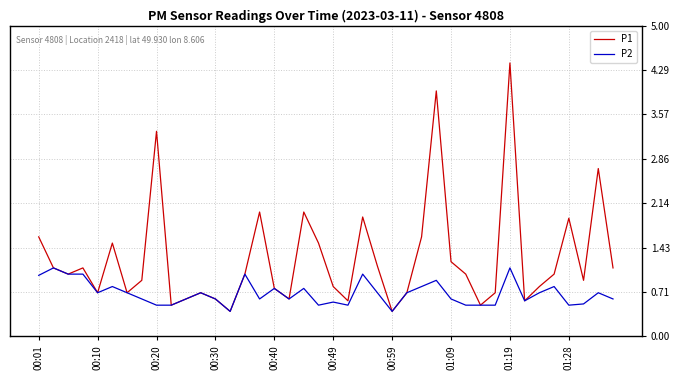

What is the minimum value for P1?

0.4